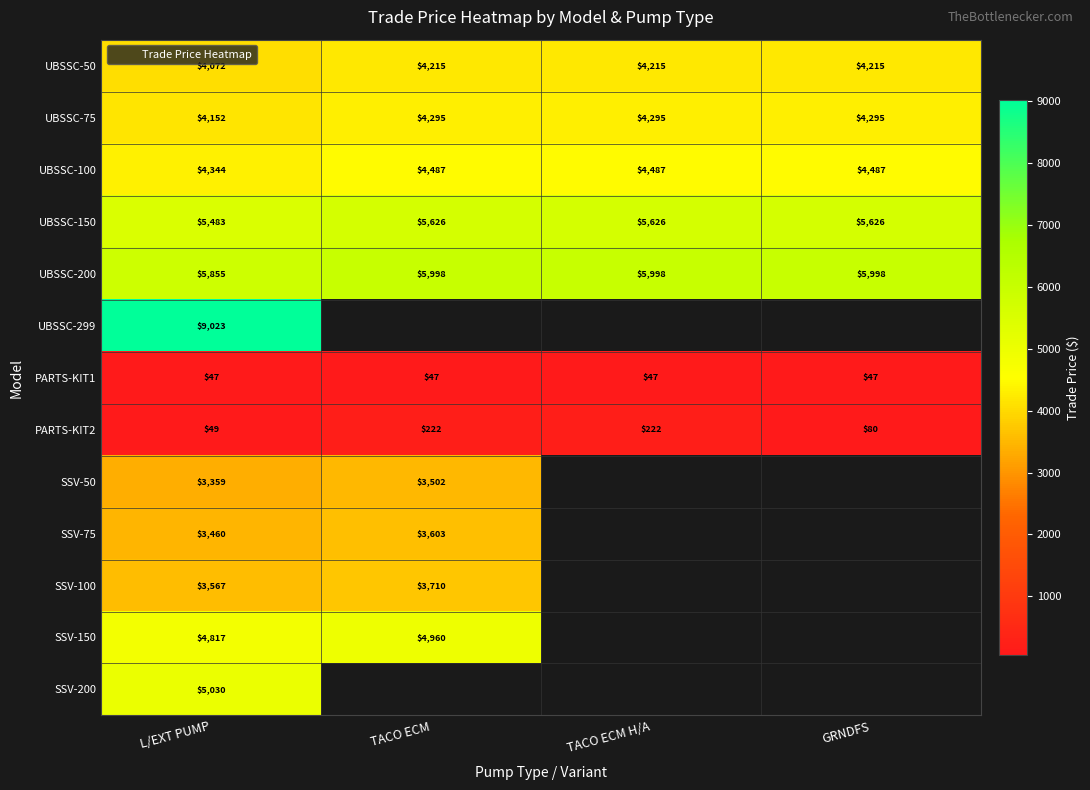

Which label corresponds to the largest value in the chart?

L/EXT PUMP